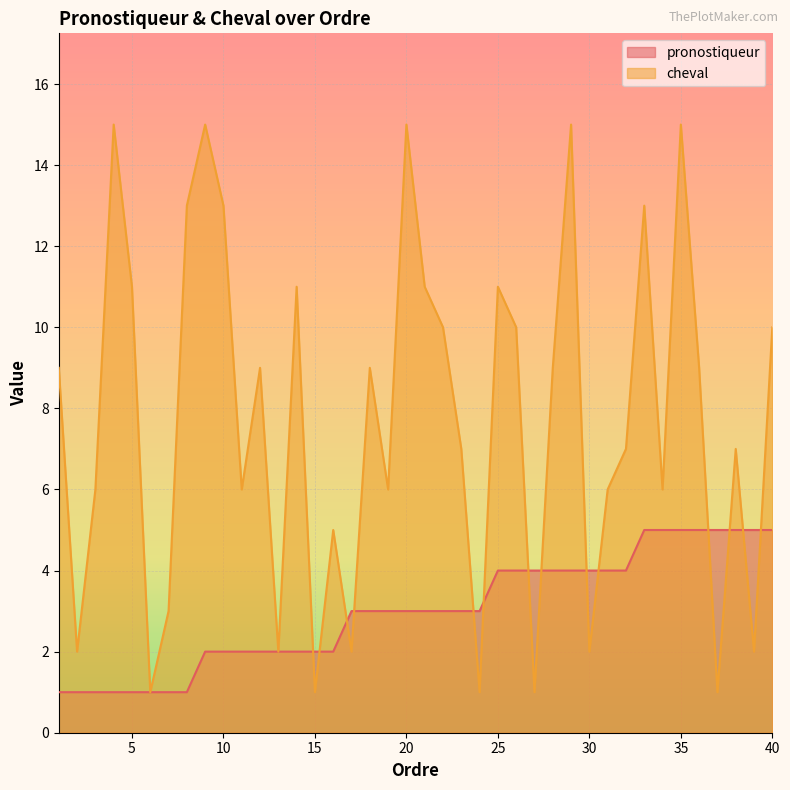

At which label does pronostiqueur first exceed 3?

25